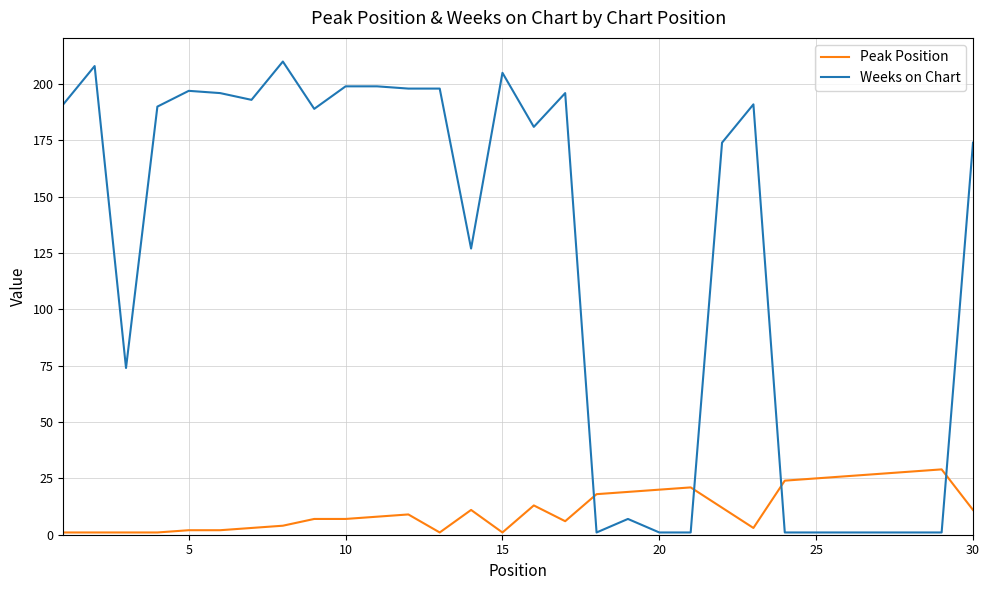

Which series has the largest range (max minus min)?

Weeks on Chart